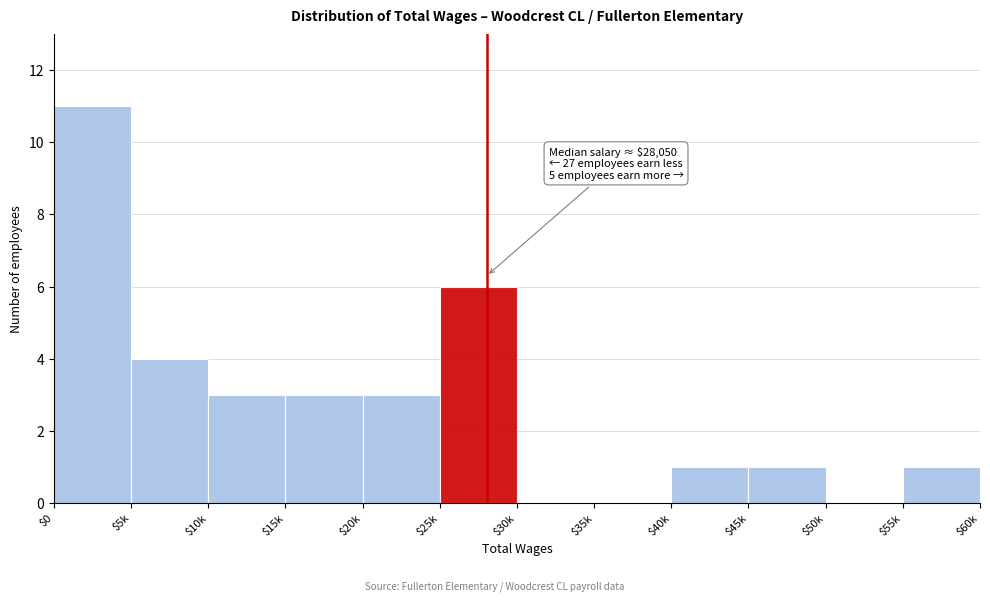

The value at $0 is 11. True or false?

True